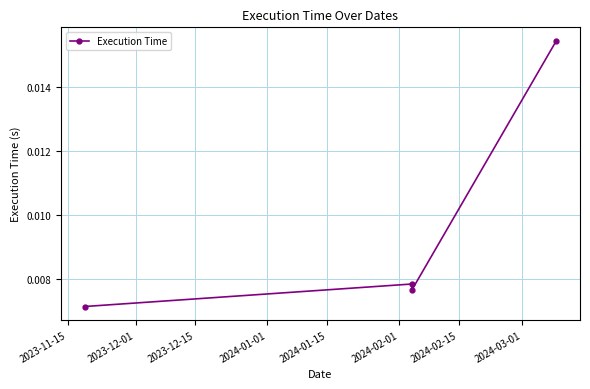

Between 2023-11-15 and 2023-12-01, which is larger?

2023-12-01